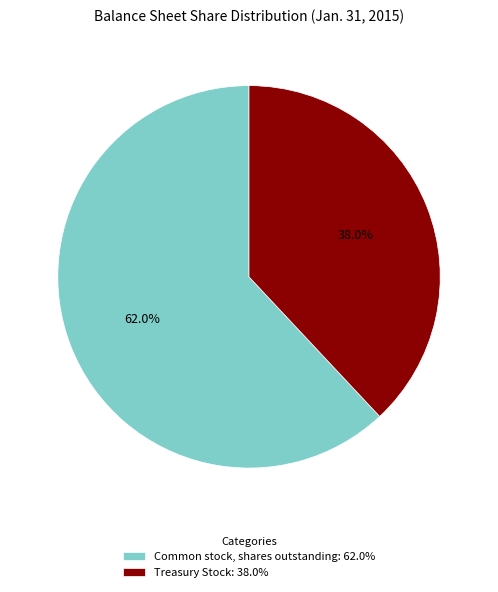

True or false: Treasury Stock accounts for 48% of the total.

False